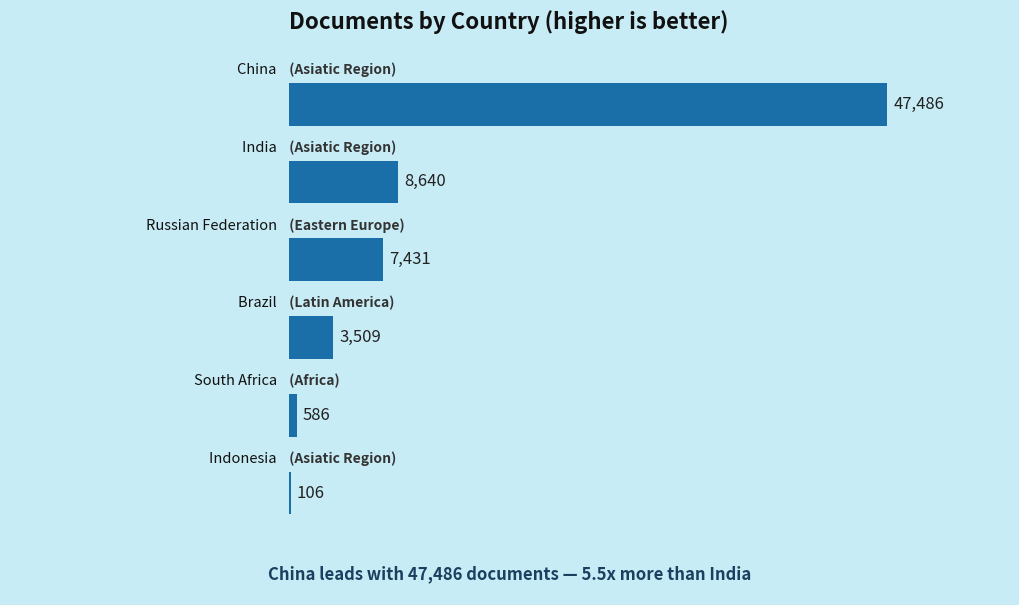

What is the greatest value displayed?

47486